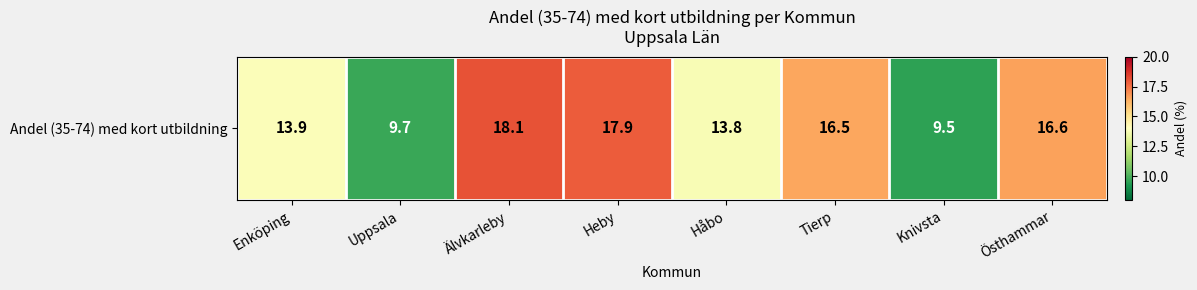

Rank the categories by value from lowest to highest.

Knivsta, Uppsala, Håbo, Enköping, Tierp, Östhammar, Heby, Älvkarleby